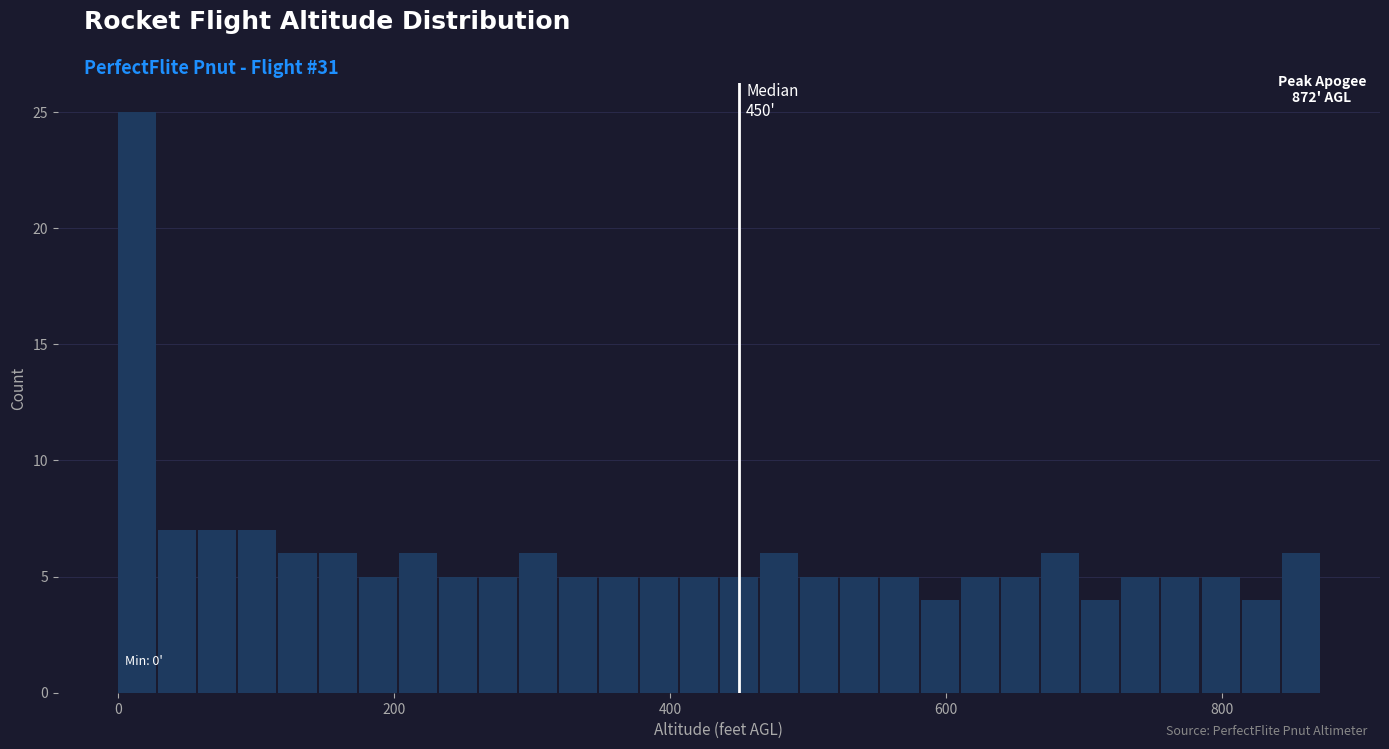

Around what value on the x-axis is the tallest bar? Give the approximate position of its centre, as read against the axis.

20